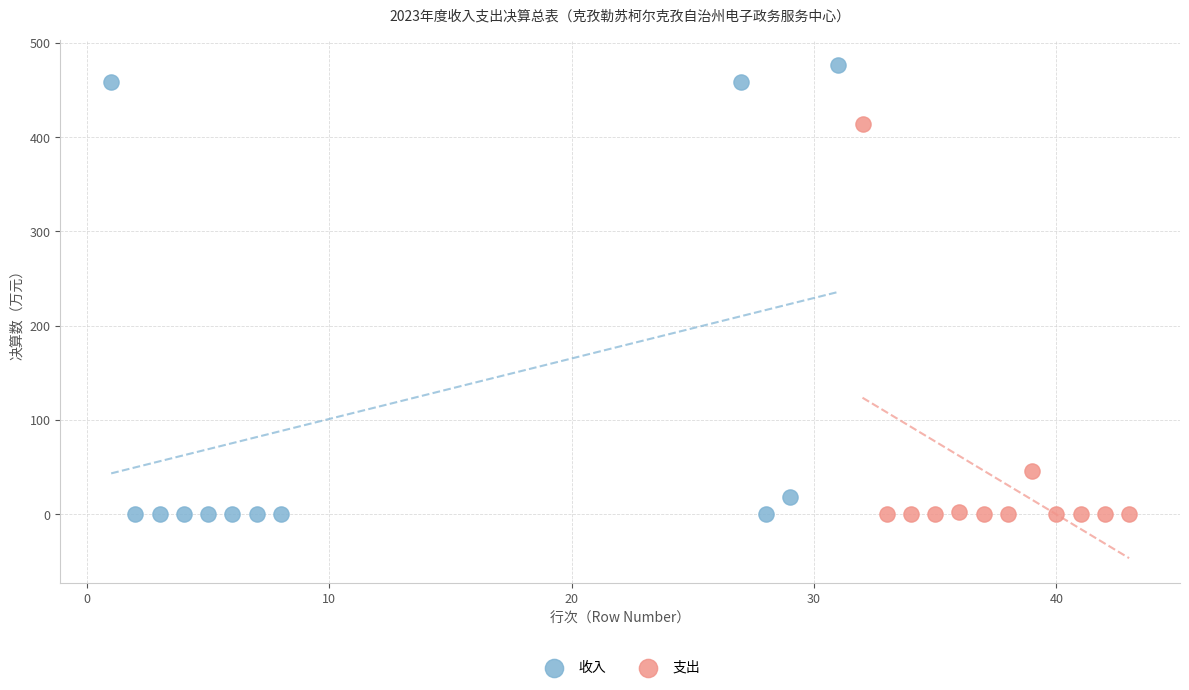

Which series contains the highest Y value?

收入